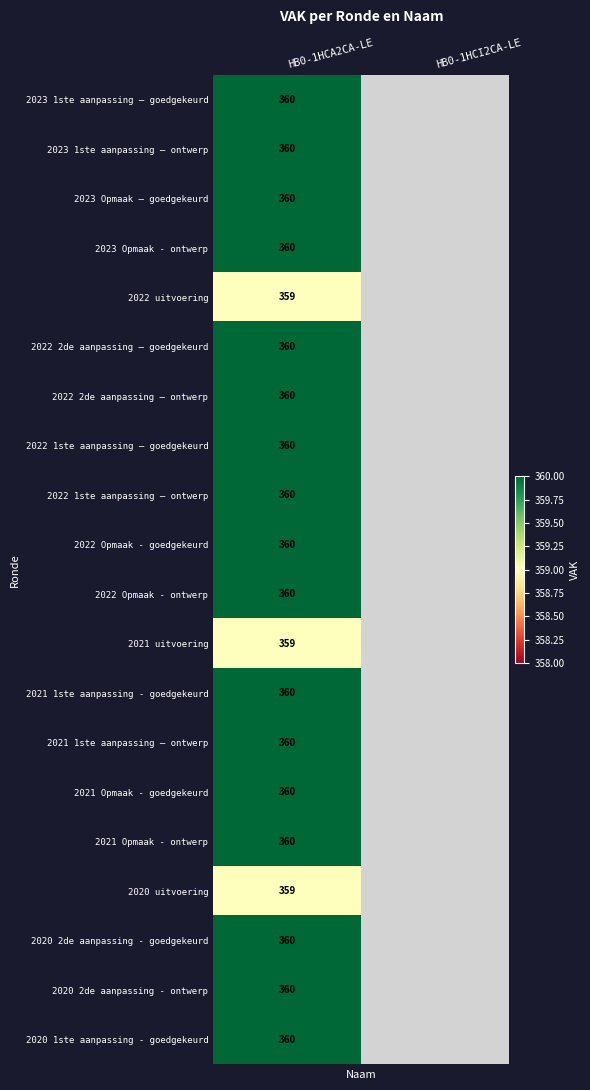

The value of 2023 1ste aanpassing – ontwerp at HB0-1HCA2CA-LE is 360. True or false?

True